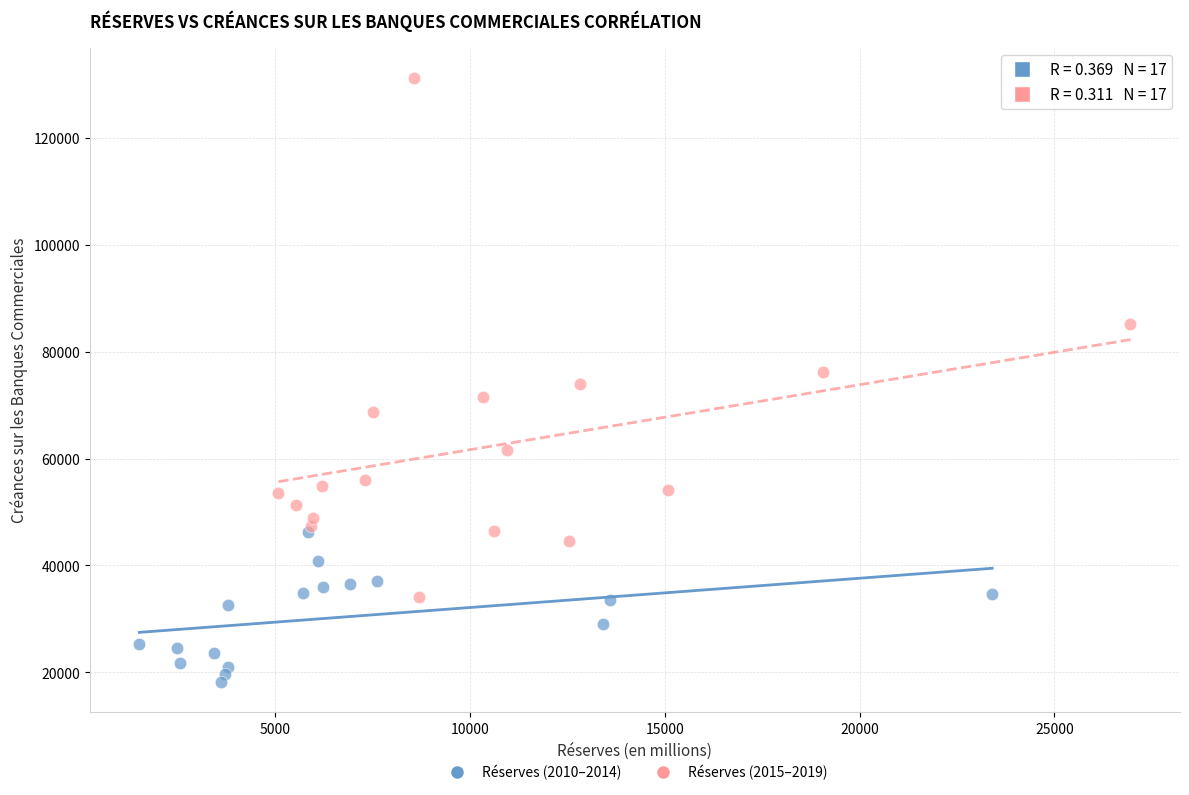

Which series contains the highest Y value?

Réserves (2015–2019)